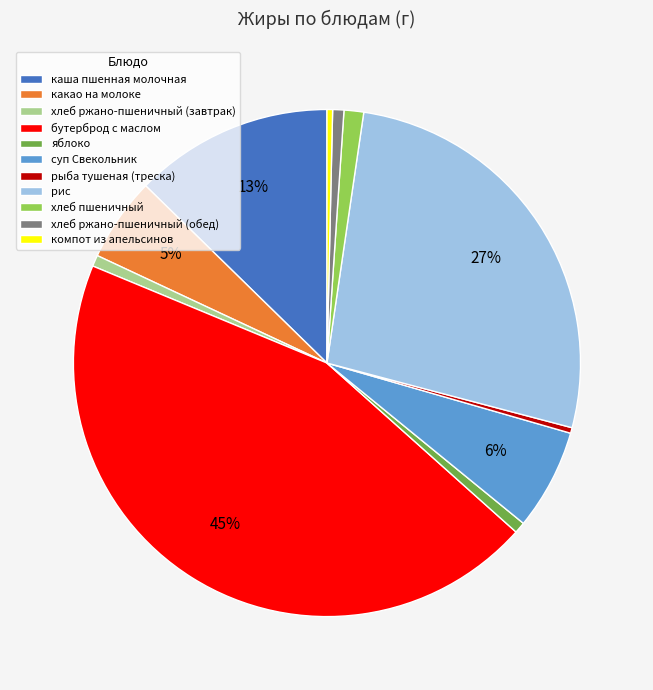

Does any single category account for the majority?

No